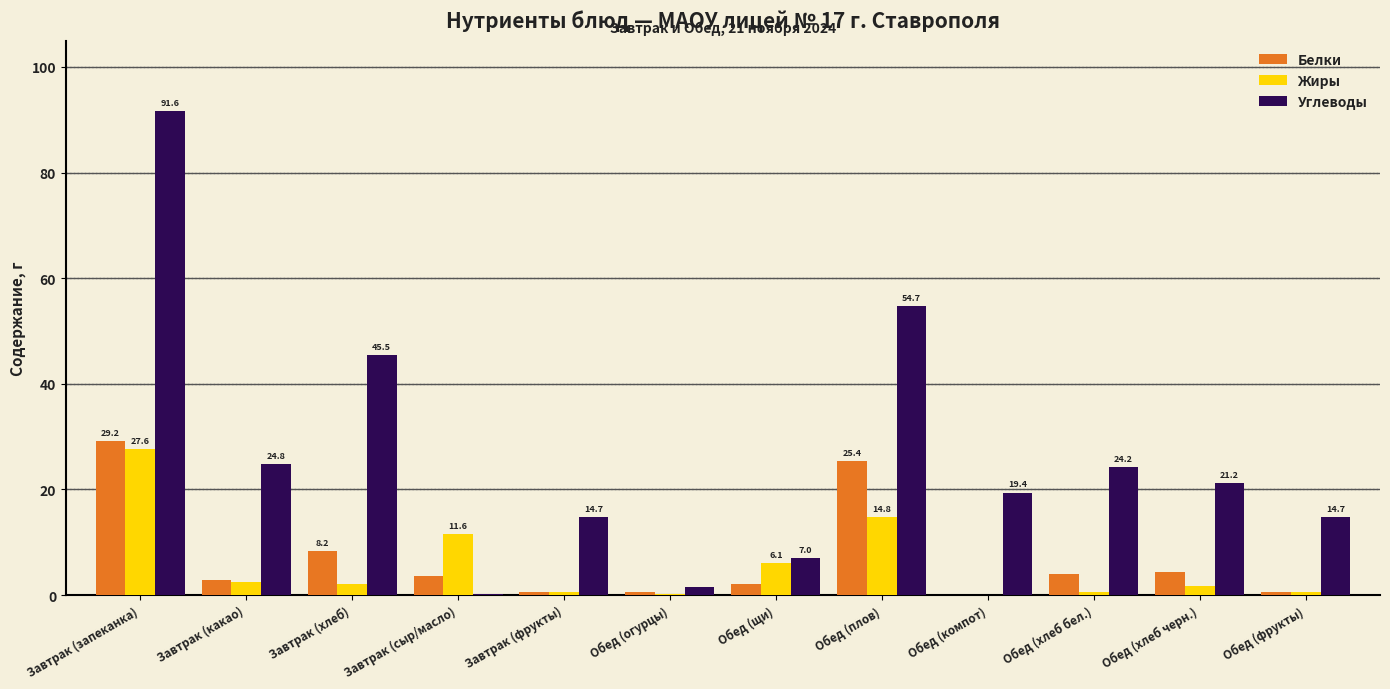

At which category is the sum across all series the highest?

Завтрак (запеканка)